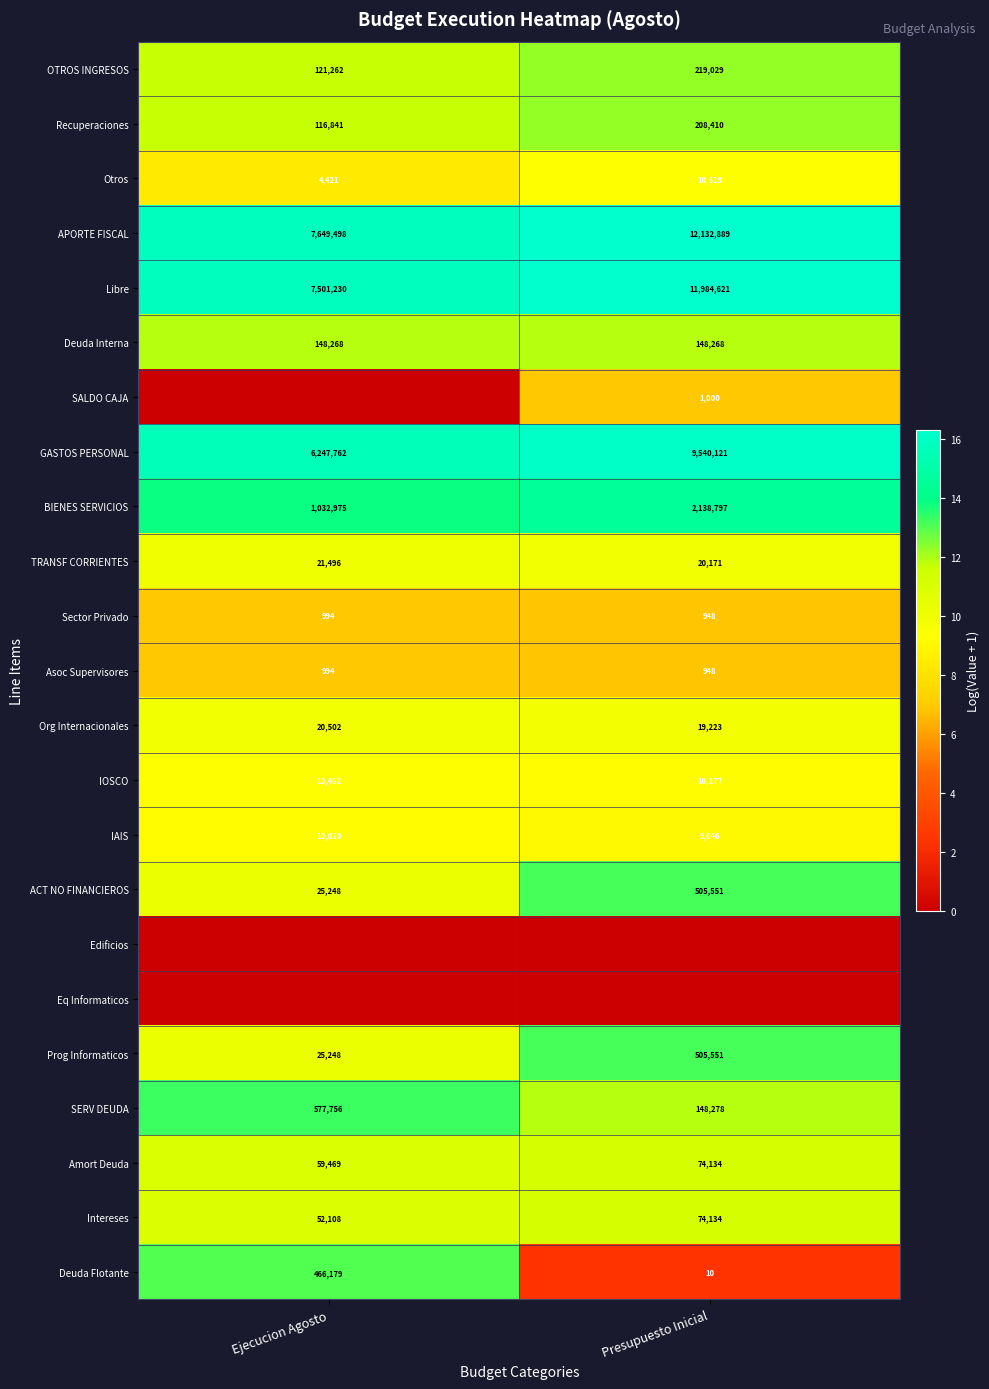

True or false: Amort Deuda has a value of 6.5 at Presupuesto Inicial.

False